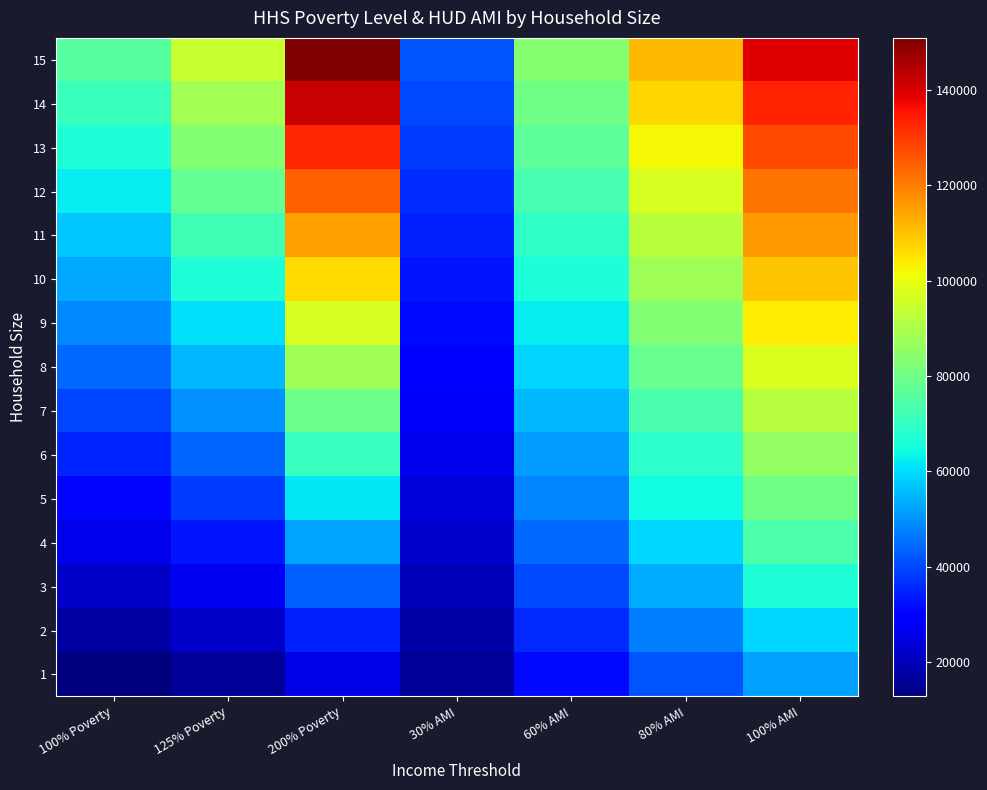

Between 125% Poverty and 200% Poverty, which is larger?

200% Poverty